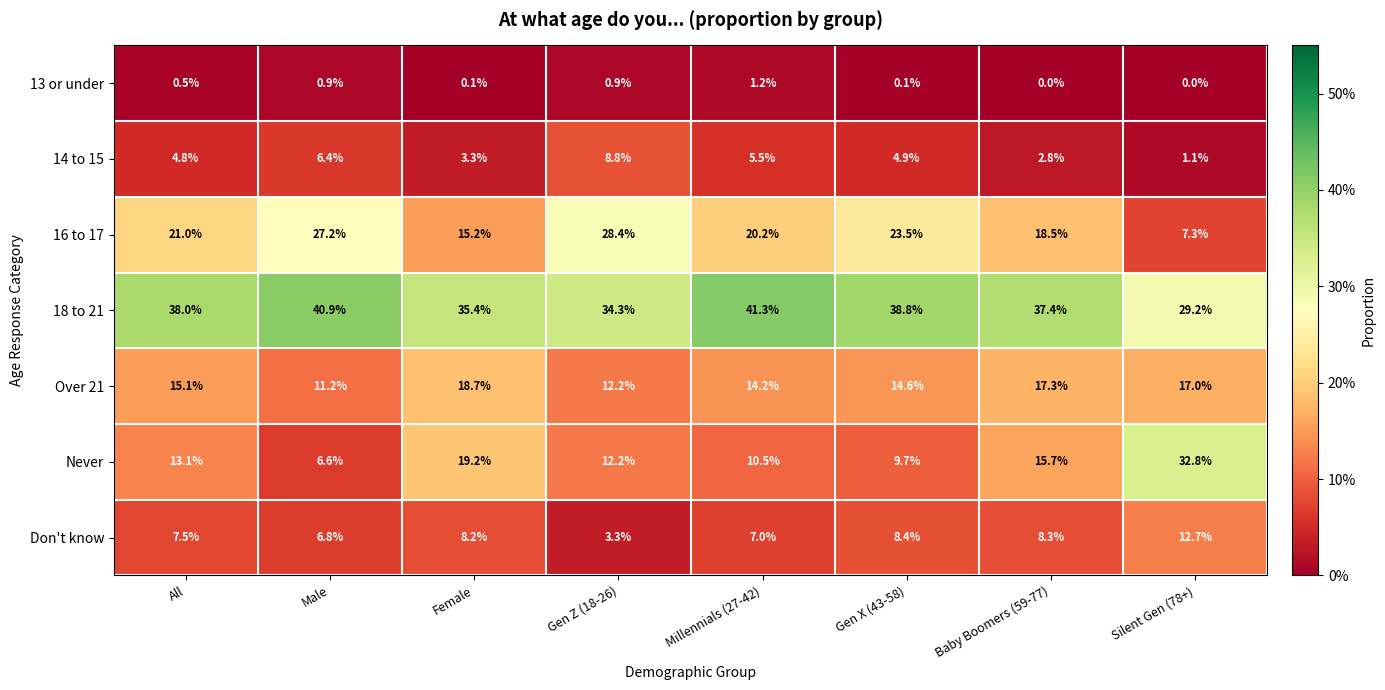

What is the sum of the 14 to 15 values at All and Silent Gen (78+)?

5.9